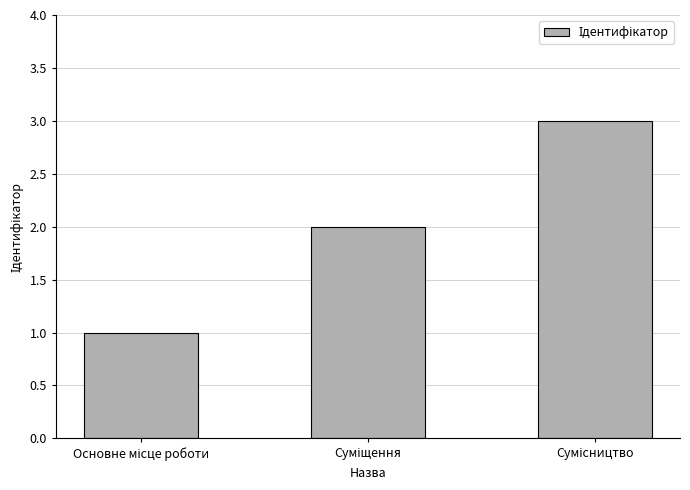

What is the greatest value displayed?

3